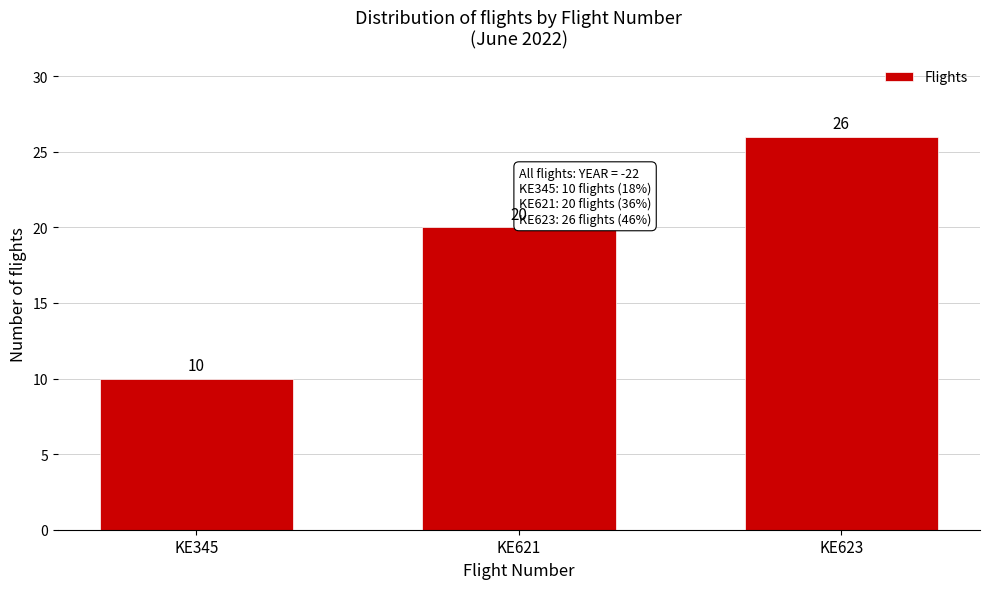

Reading left to right, list all the values displayed in this chart.

10	20	26